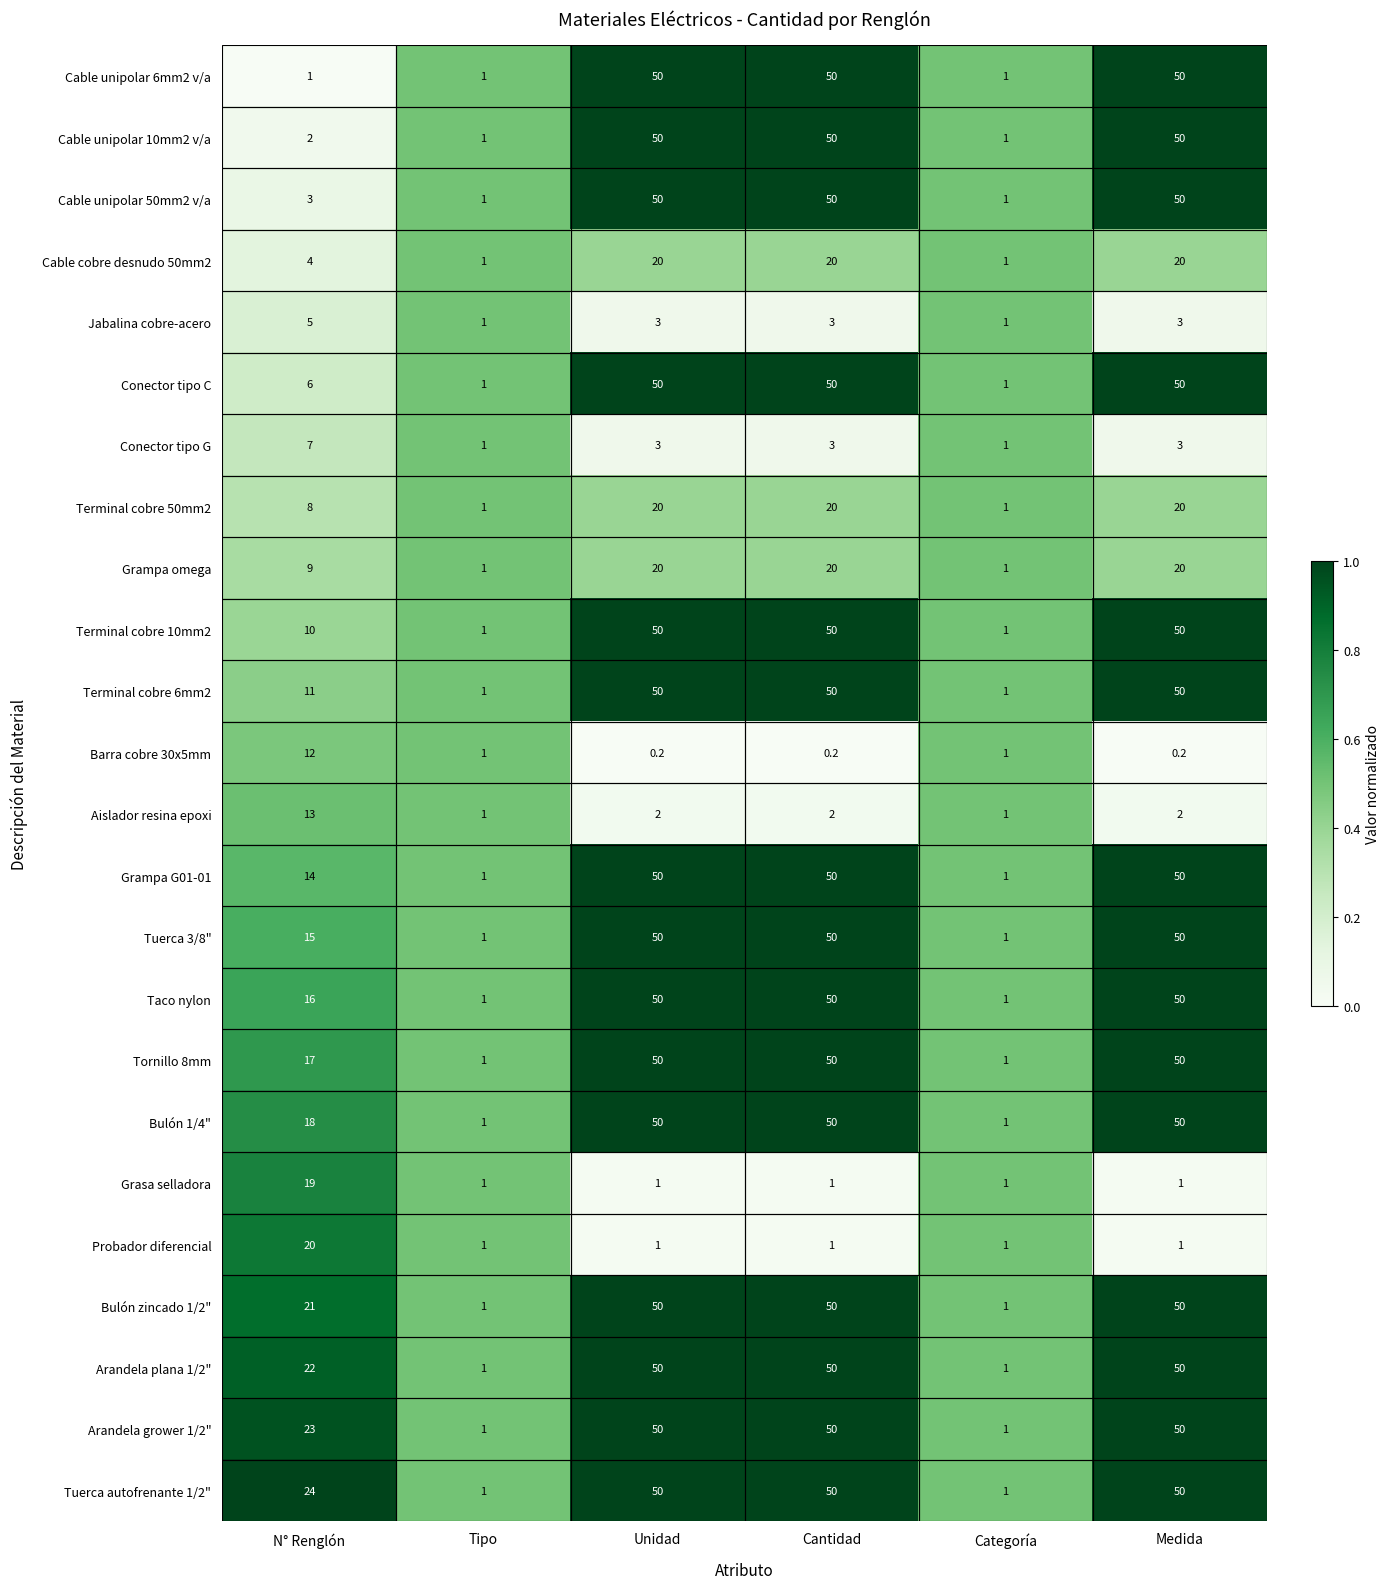

Is it true that Barra cobre 30x5mm equals 19.1 at N° Renglón?

False